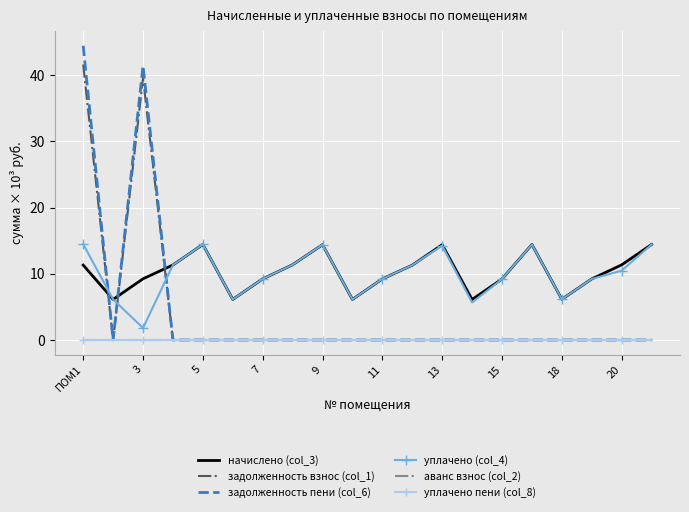

Which series has the widest spread of values?

задолженность пени (col_6)